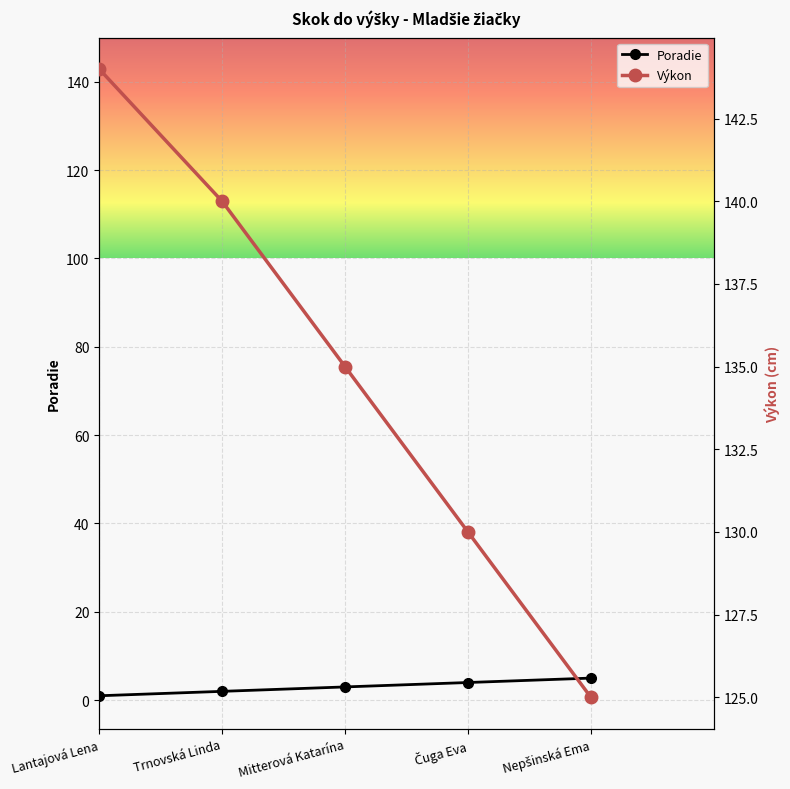

Reading left to right, list all the values displayed in this chart.

Poradie: 1	2	3	4	5
Výkon: 144	140	135	130	125